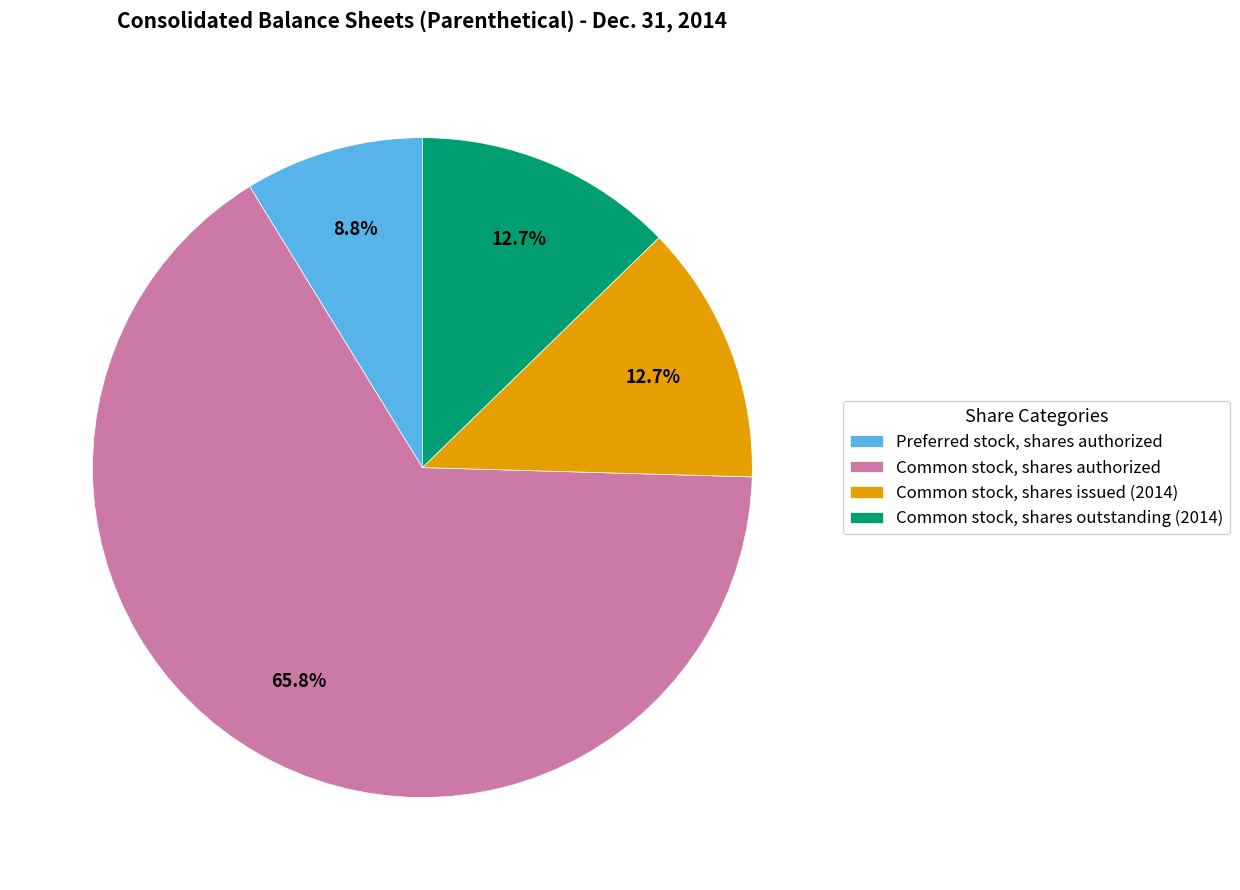

Is Common stock, shares authorized the majority of the pie?

Yes